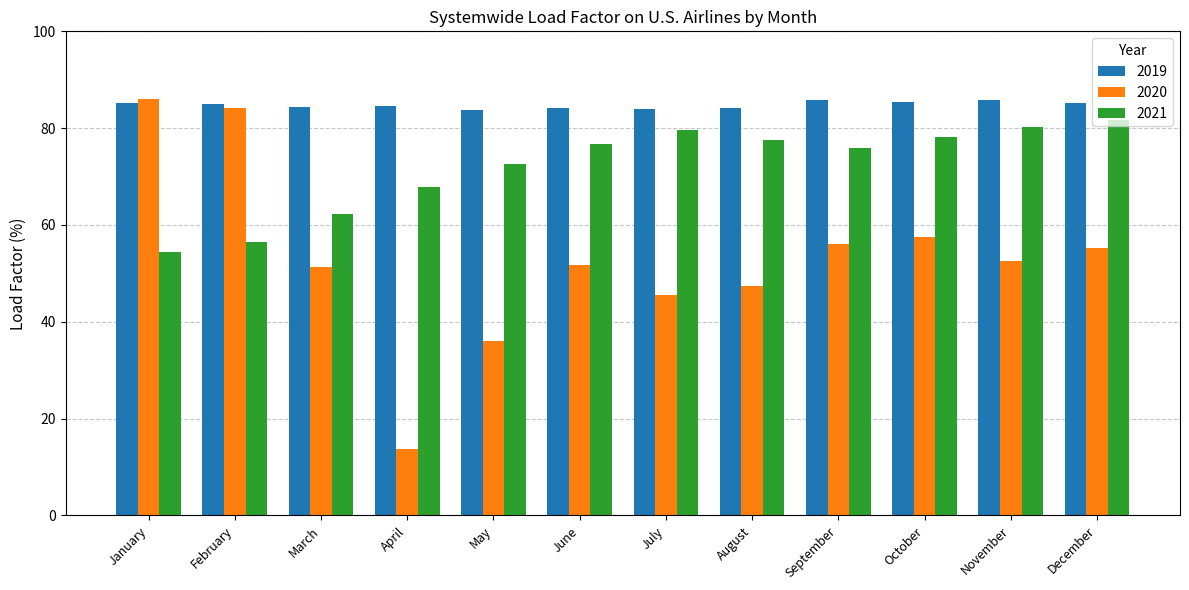

Rank the series at August from lowest to highest value.

2020, 2021, 2019